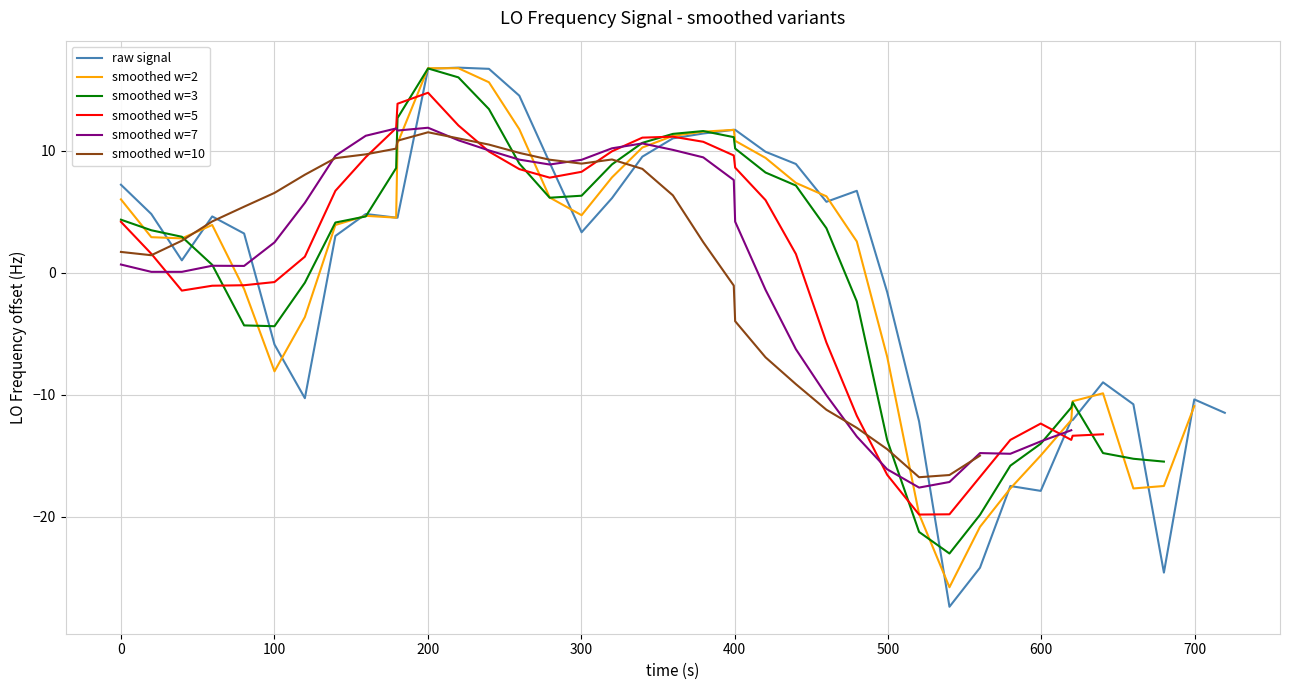

What is the lowest value of the raw signal series?

-27.4